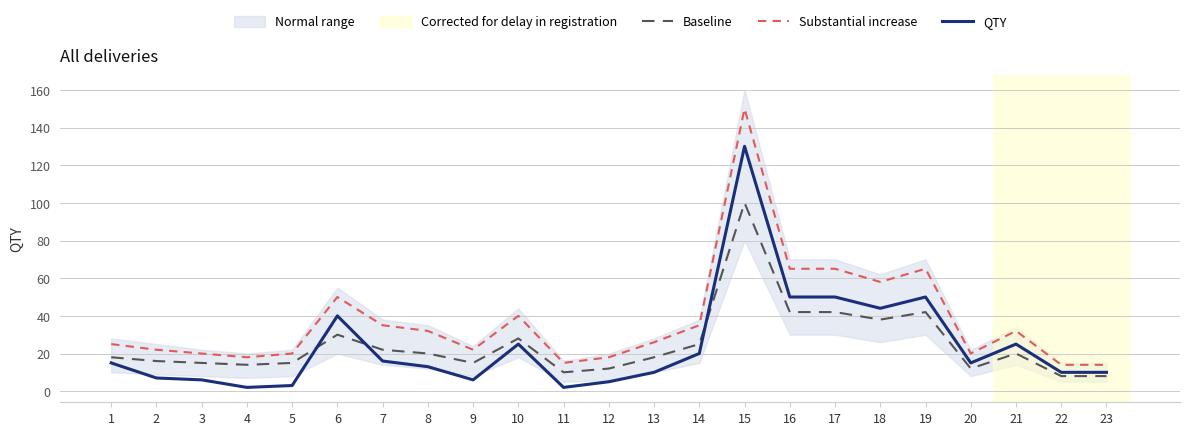

Reading right to left, transcribe all the data shown in this chart.

Baseline: 8	8	20	12	42	38	42	42	100	25	18	12	10	28	15	20	22	30	15	14	15	16	18
Substantial increase: 14	14	32	20	65	58	65	65	150	35	26	18	15	40	22	32	35	50	20	18	20	22	25
QTY: 10	10	25	15	50	44	50	50	130	20	10	5	2	25	6	13	16	40	3	2	6	7	15